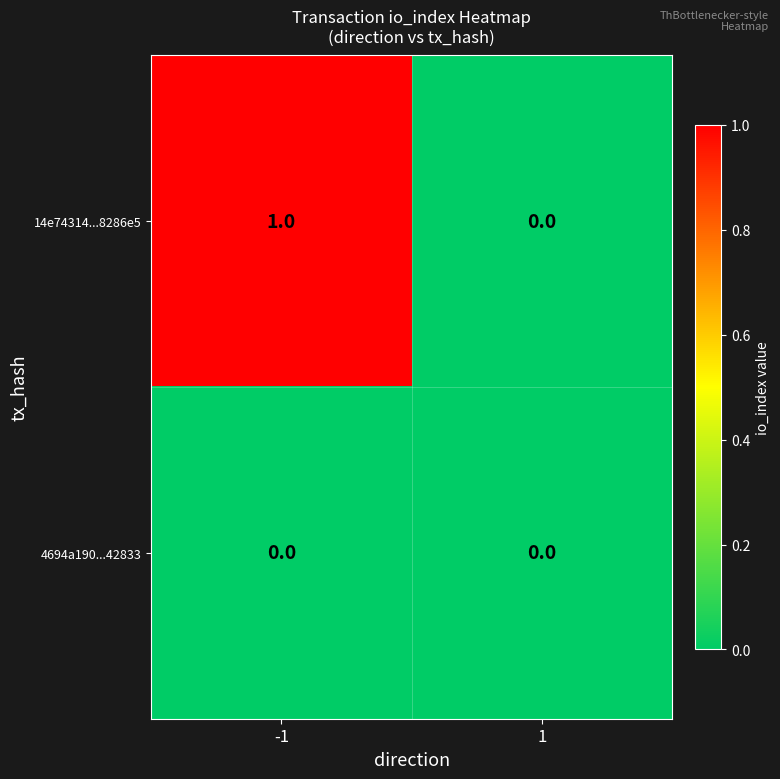

Reading left to right, what are all the values shown in this chart?

14e74314...8286e5: -1=1	1=0
4694a190...42833: -1=0	1=0